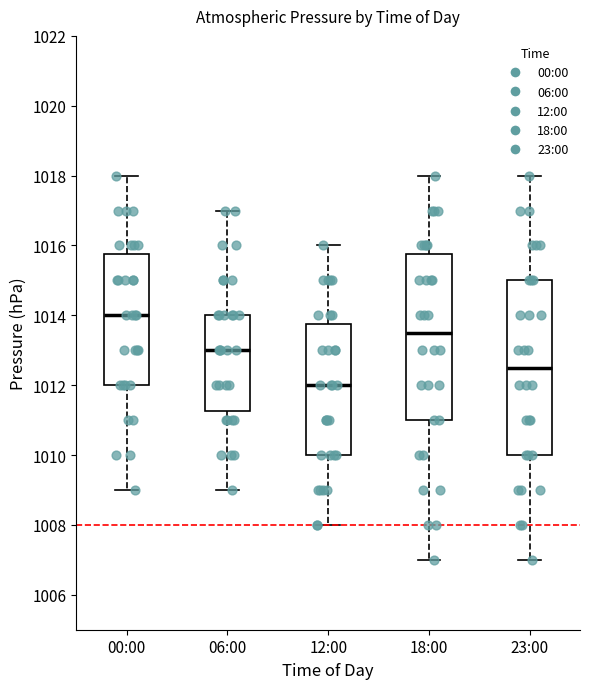

Reading left to right, transcribe this box plot: for each box, give where its median line is, the range the box spans, and where its two whiskers end, as read against the y-axis. The values are not printed on the chart, so give them approximately, as read against the axis.

00:00: median 1014.0, box 1012.0 to 1015.8, whiskers 1009.0 to 1018.0
06:00: median 1013.0, box 1011.2 to 1014.0, whiskers 1009.0 to 1017.0
12:00: median 1012.0, box 1010.0 to 1013.8, whiskers 1008.0 to 1016.0
18:00: median 1013.6, box 1011.0 to 1015.8, whiskers 1007.0 to 1018.0
23:00: median 1012.6, box 1010.0 to 1015.0, whiskers 1007.0 to 1018.0